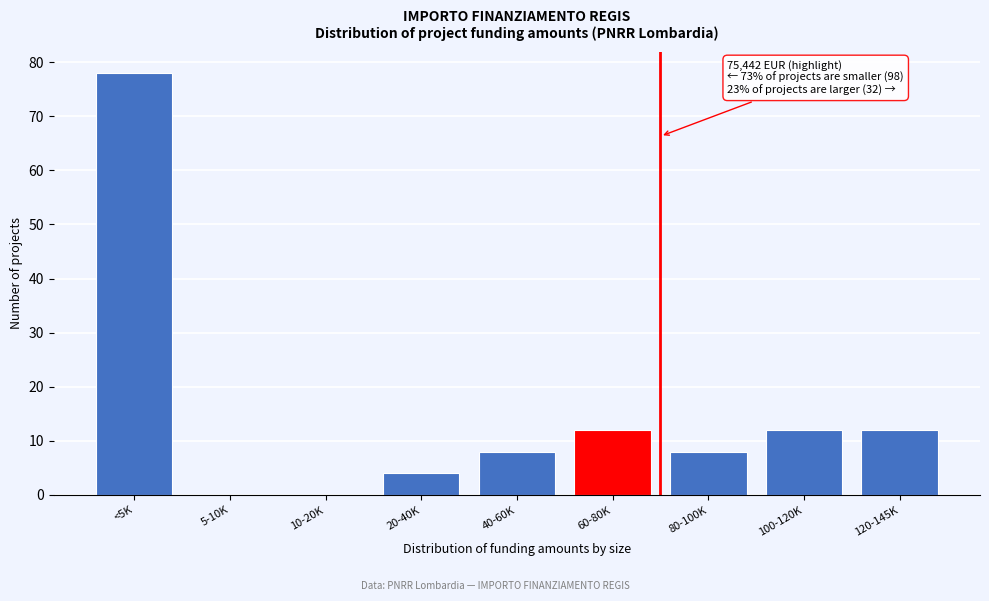

Reading right to left, extract all data points from this chart.

120-145K=12	100-120K=12	80-100K=8	60-80K=12	40-60K=8	20-40K=4	10-20K=0	5-10K=0	<5K=78